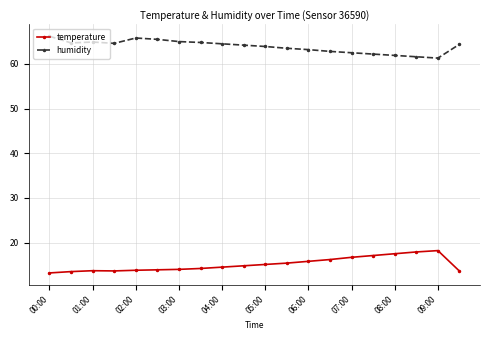

Rank the series by their maximum value, from lowest to highest.

temperature, humidity